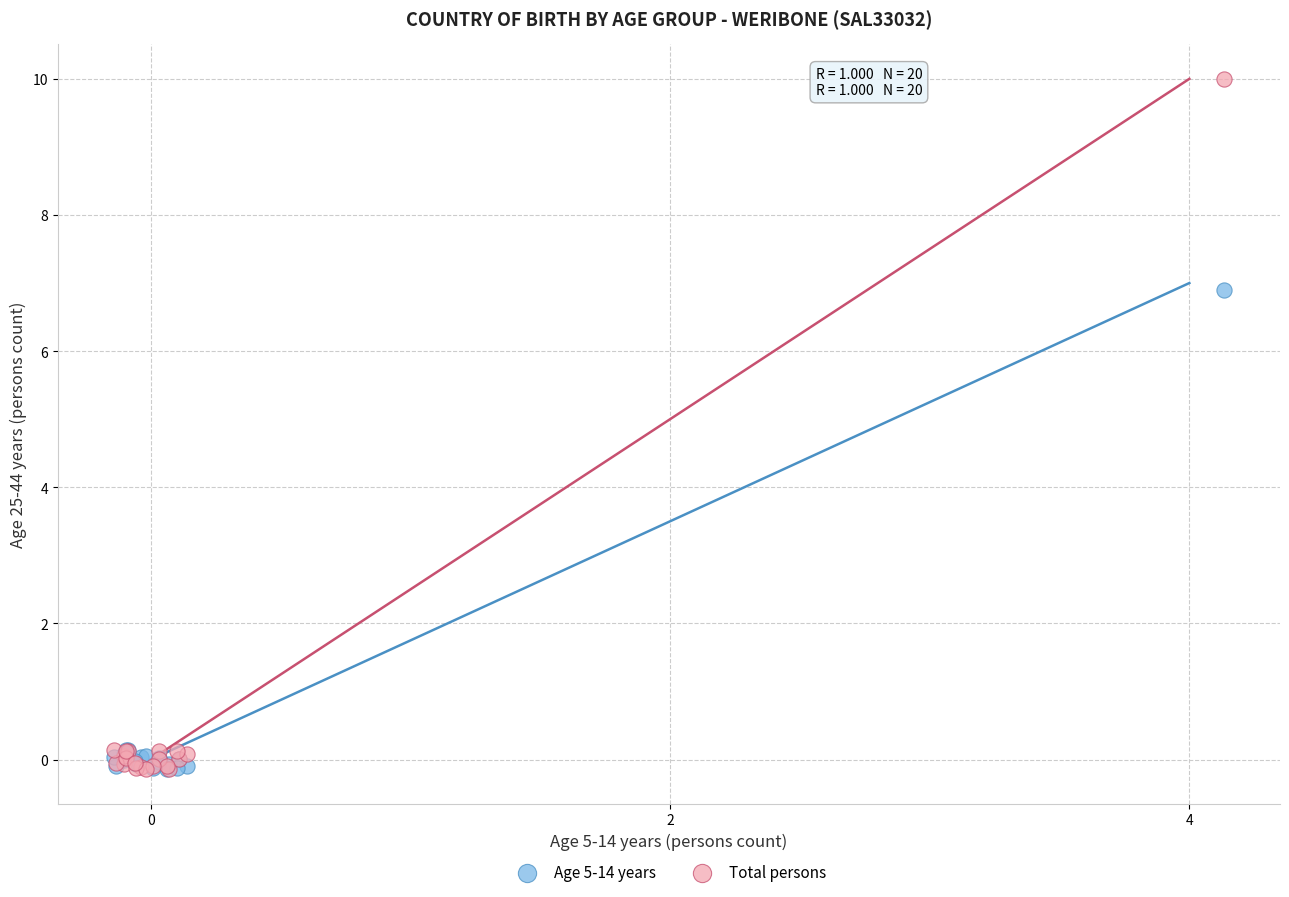

Across all series, what Y value is closest to 4?

6.9